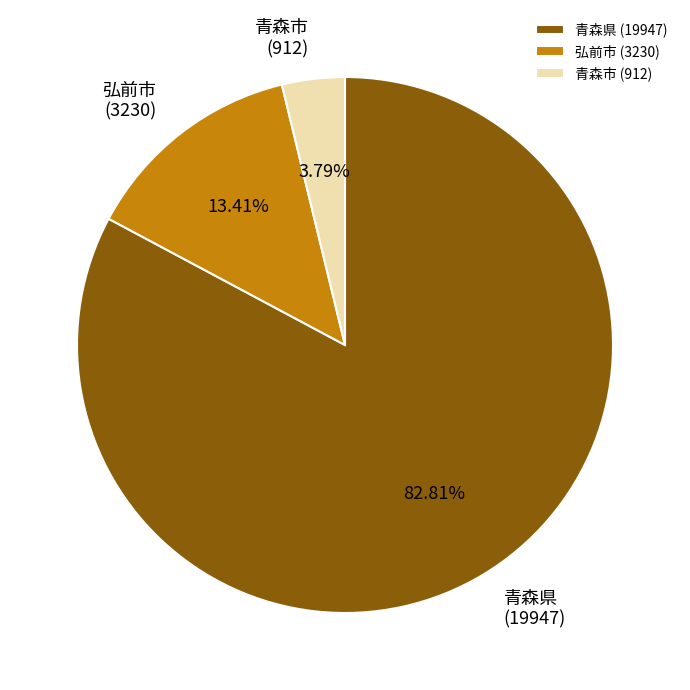

To the nearest percent, what portion does 青森県 represent?

83%